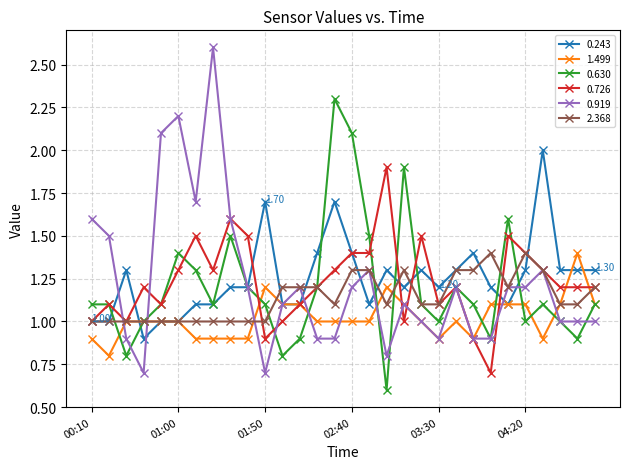

At how many categories does at least one series exceed 0?

30